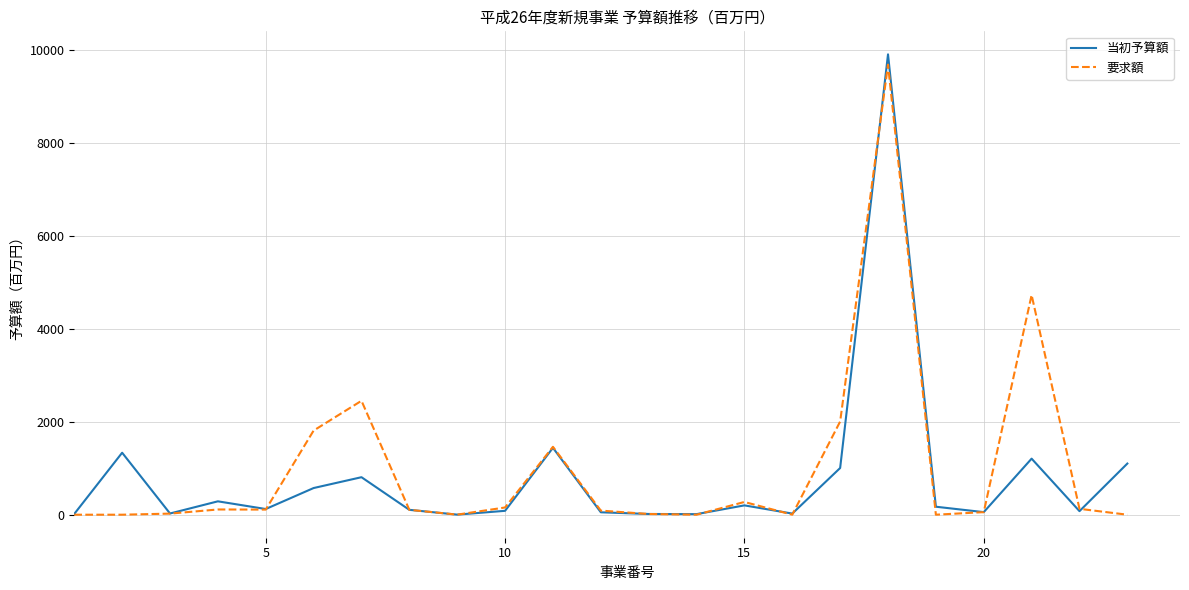

Which series has the largest range (max minus min)?

当初予算額